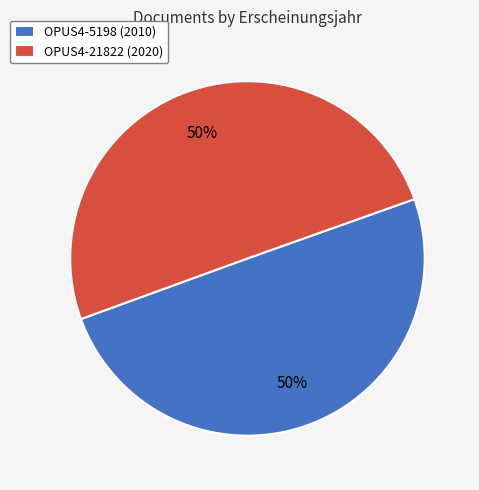

Combined, do OPUS4-21822 and OPUS4-5198 account for over 50%?

Yes